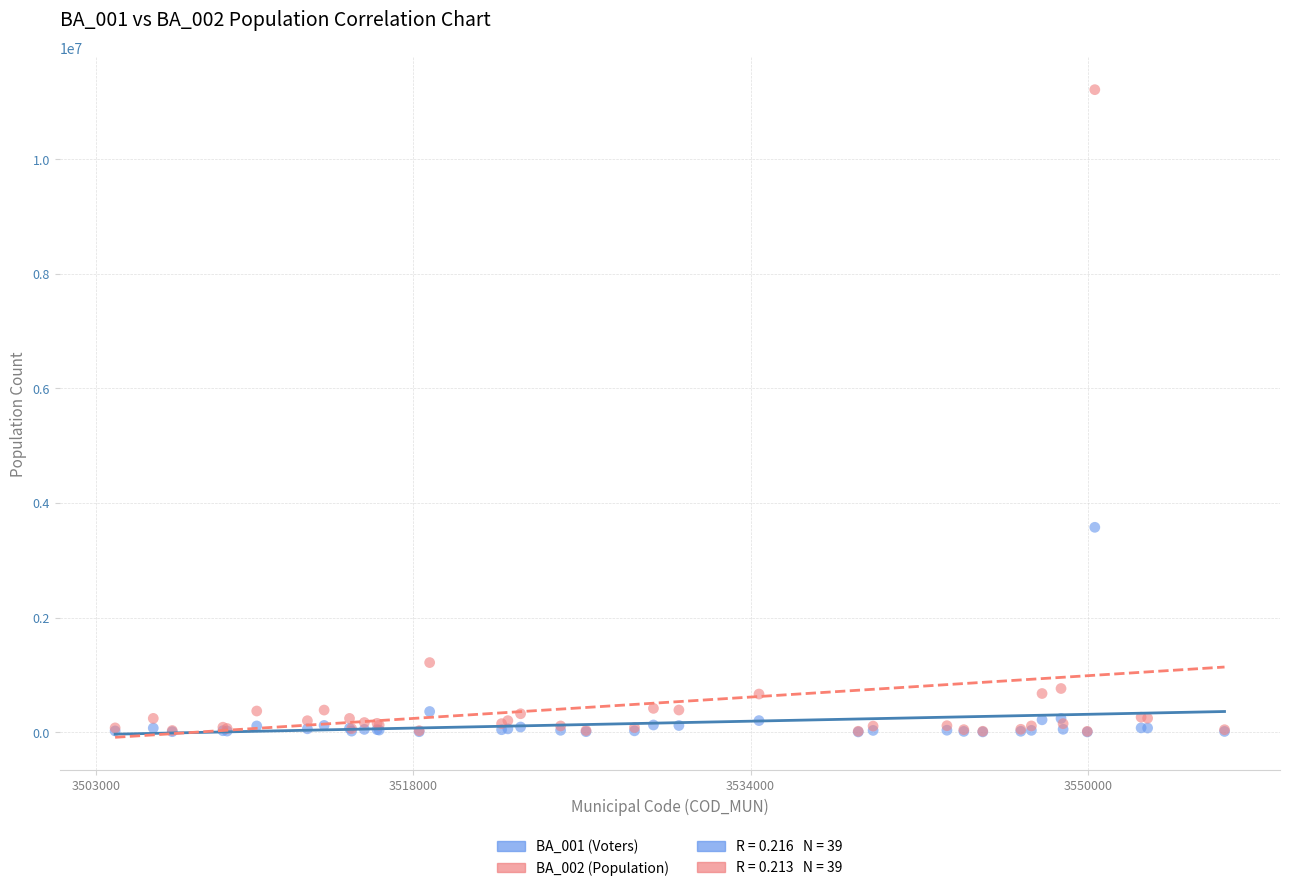

Across all series, what Y value is closest to 5606984?

3574286